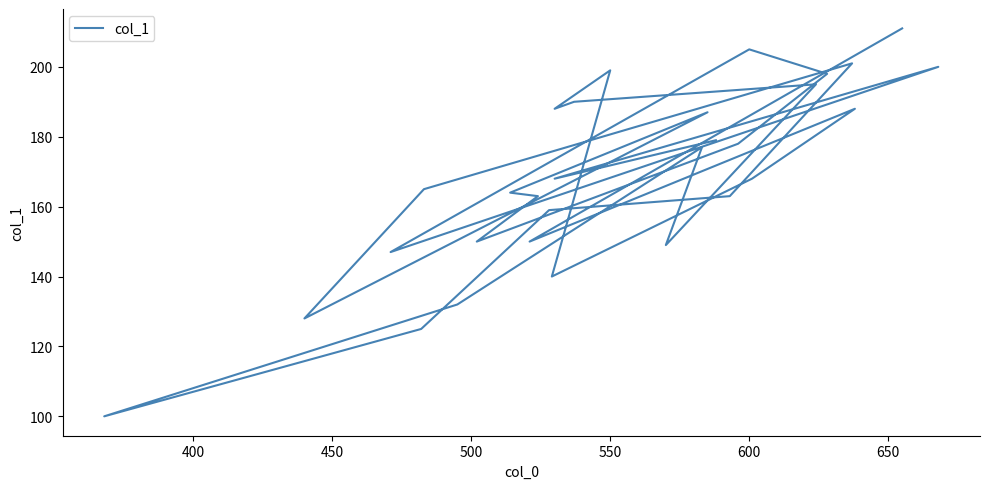

How many lines are shown in the chart?

1